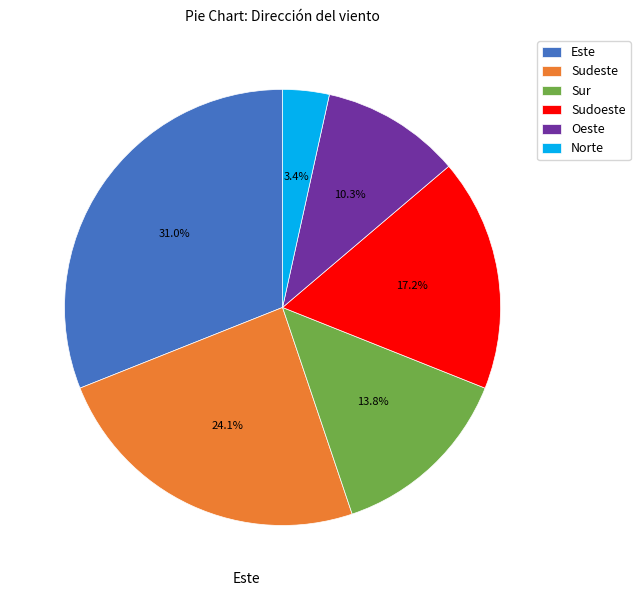

What is the smallest slice in the pie chart?

Norte